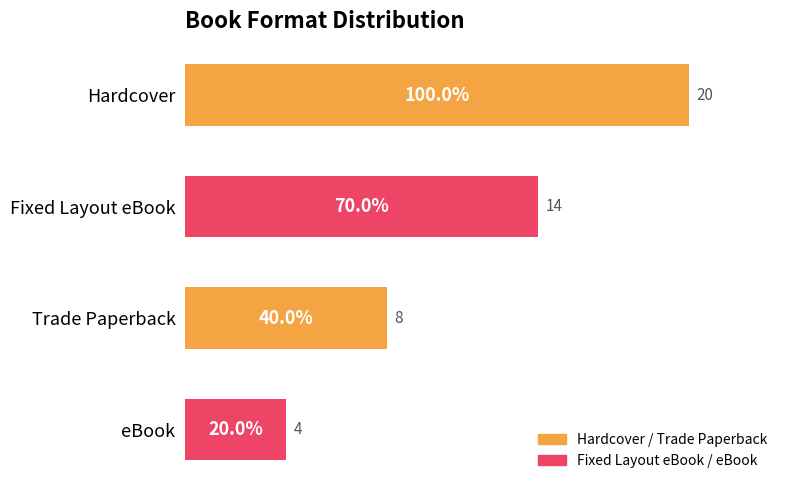

What is the difference between the maximum and minimum values?

16